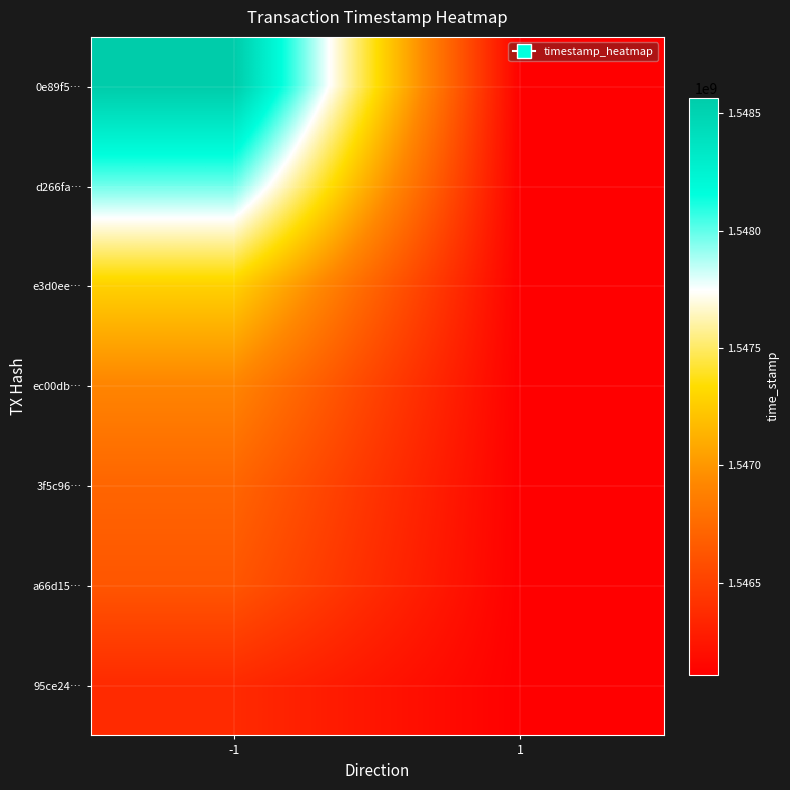

Reading left to right, list all the values displayed in this chart.

0e89f5…: -1=1548566998	1=1546109191
d266fa…: -1=1547975751	1=1546108873
e3d0ee…: -1=1547282396	1=1546108873
ec00db…: -1=1546910929	1=1546108798
3f5c96…: -1=1546721045	1=1546108798
a66d15…: -1=1546628592	1=1546108704
95ce24…: -1=1546365241	1=1546108704